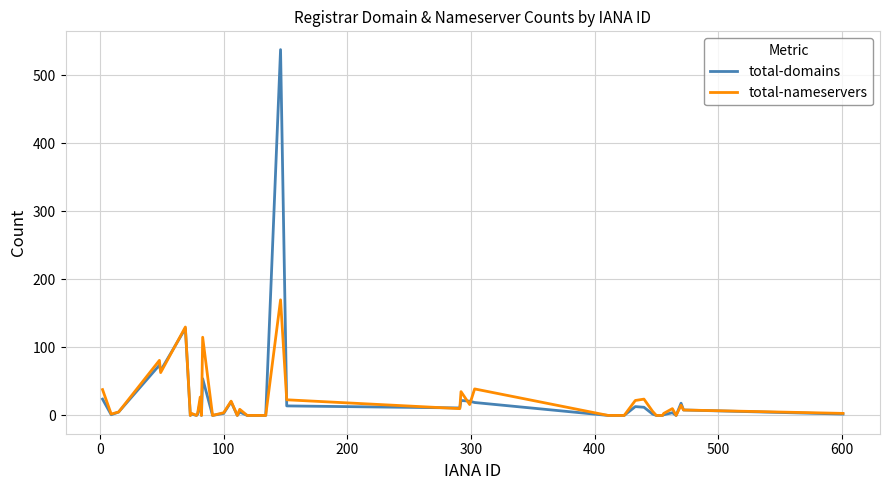

Rank the series by their maximum value, from highest to lowest.

total-domains, total-nameservers